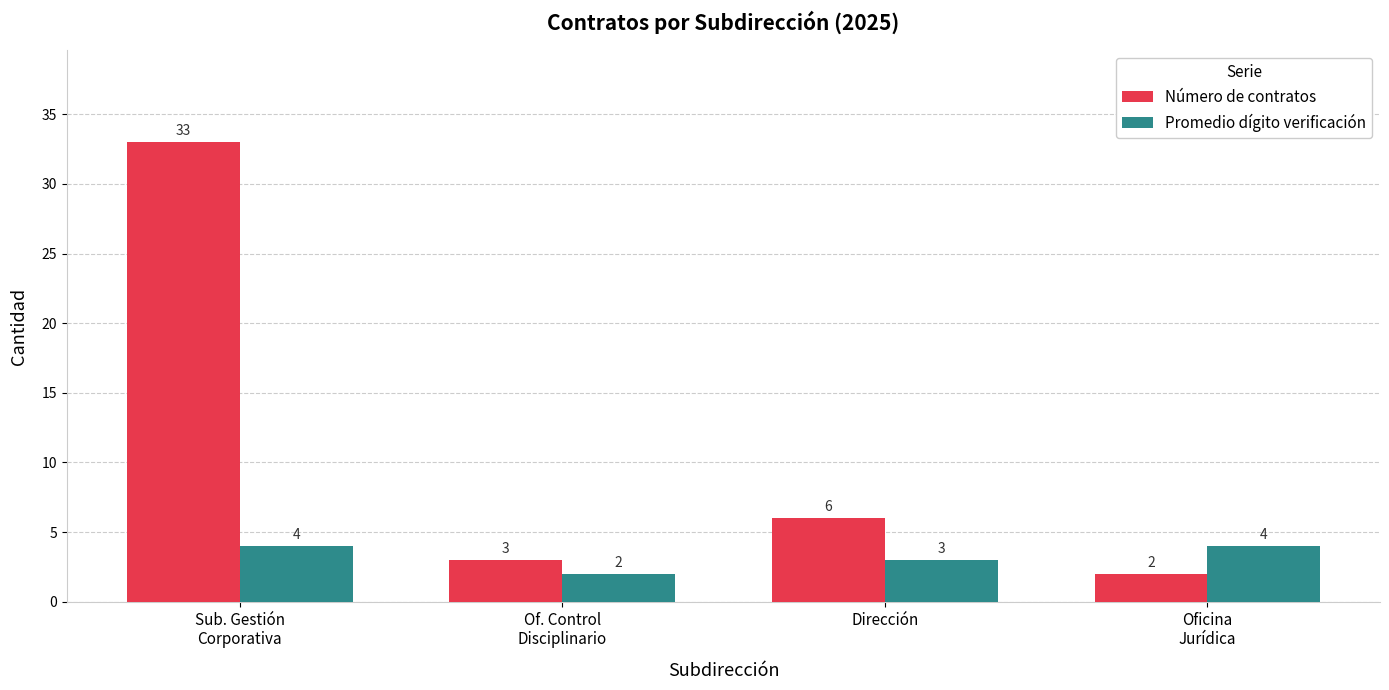

How many bars are there in each group?

2